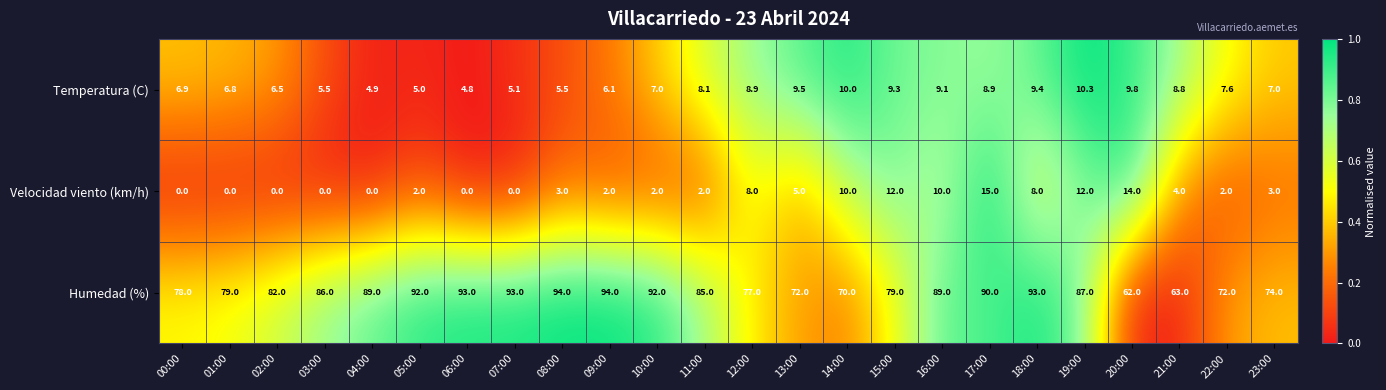

Count the number of categories in the chart.

24